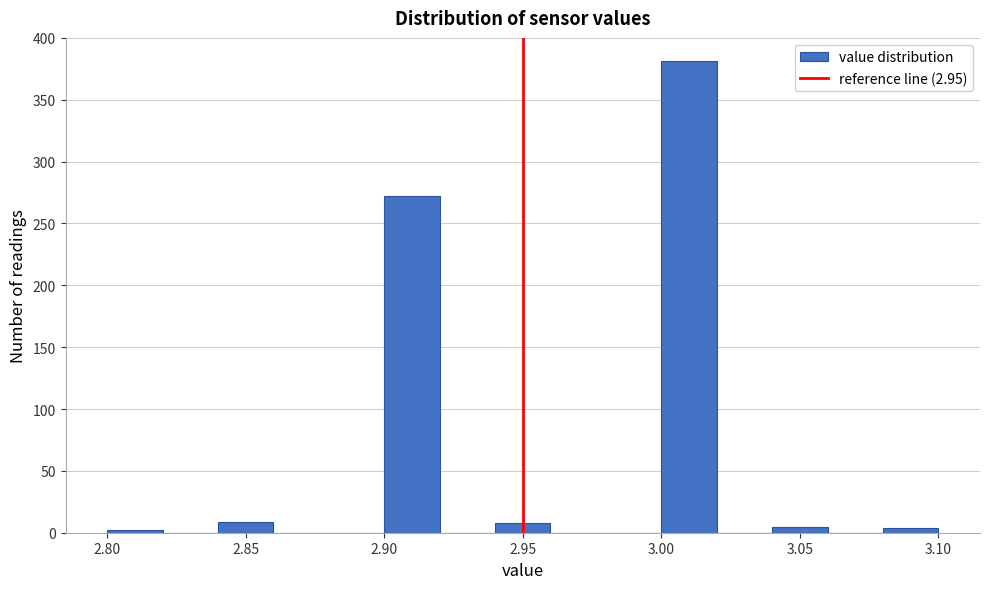

What is the height of the bar covering 2.94 to 2.96 on the x-axis? The values are not printed on the chart, so give them approximately, as read against the axis.

10